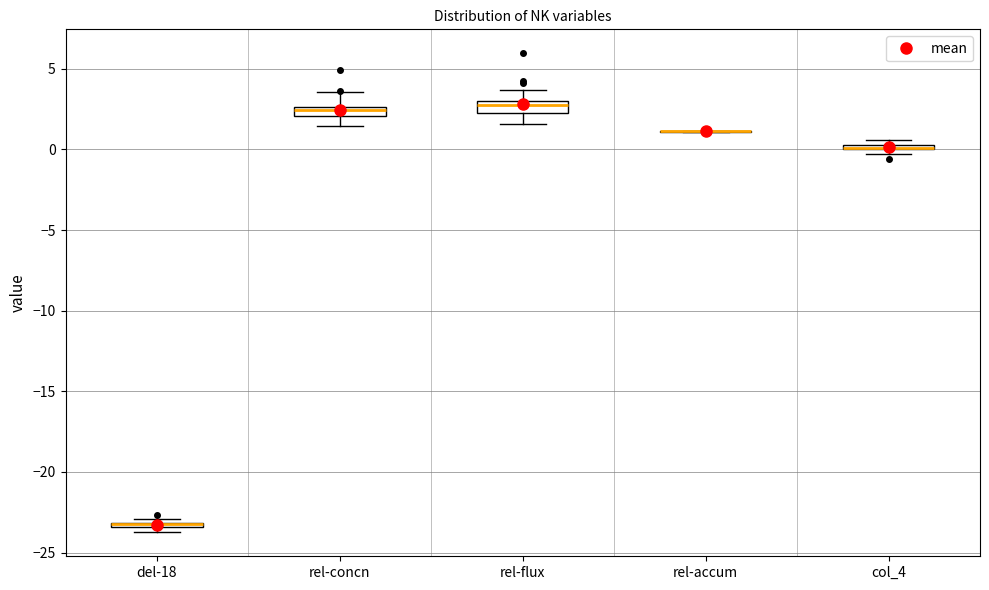

Where is the upper edge of the box for del-18 on the y-axis? The values are not printed on the chart, so give them approximately, as read against the axis.

-23.0